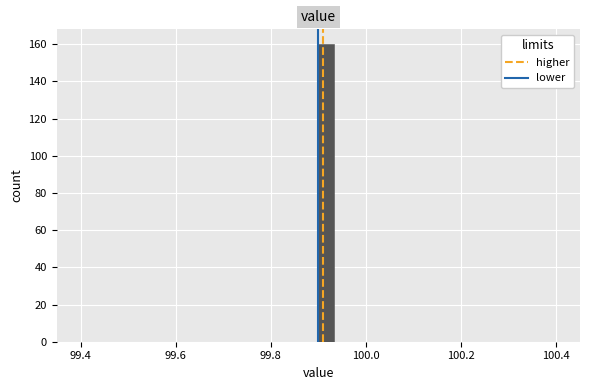

Around what value on the x-axis is the tallest bar? Give the approximate position of its centre, as read against the axis.

99.92